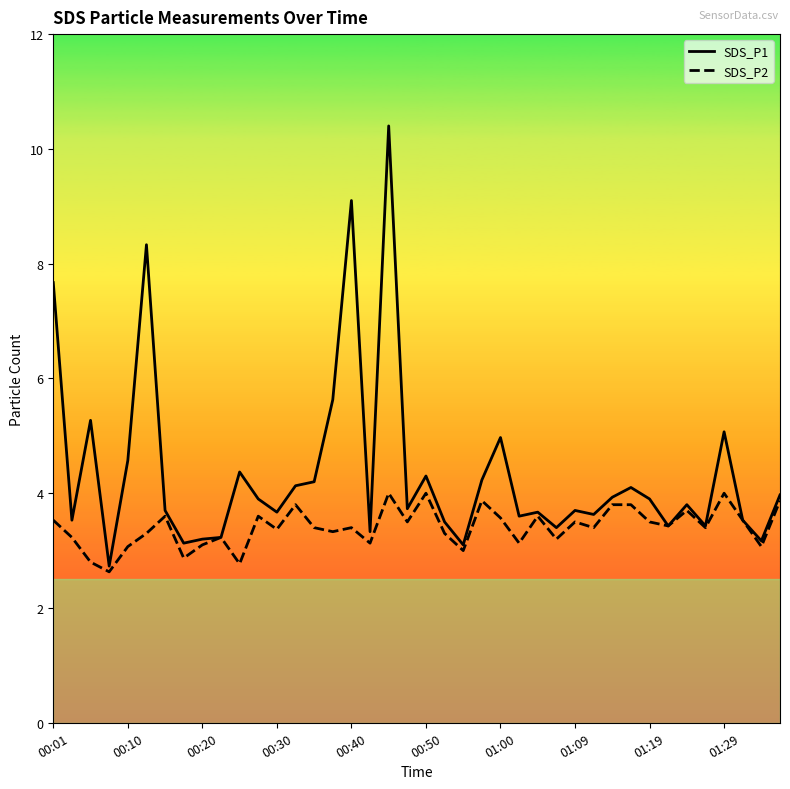

What is the smallest value displayed?

2.6